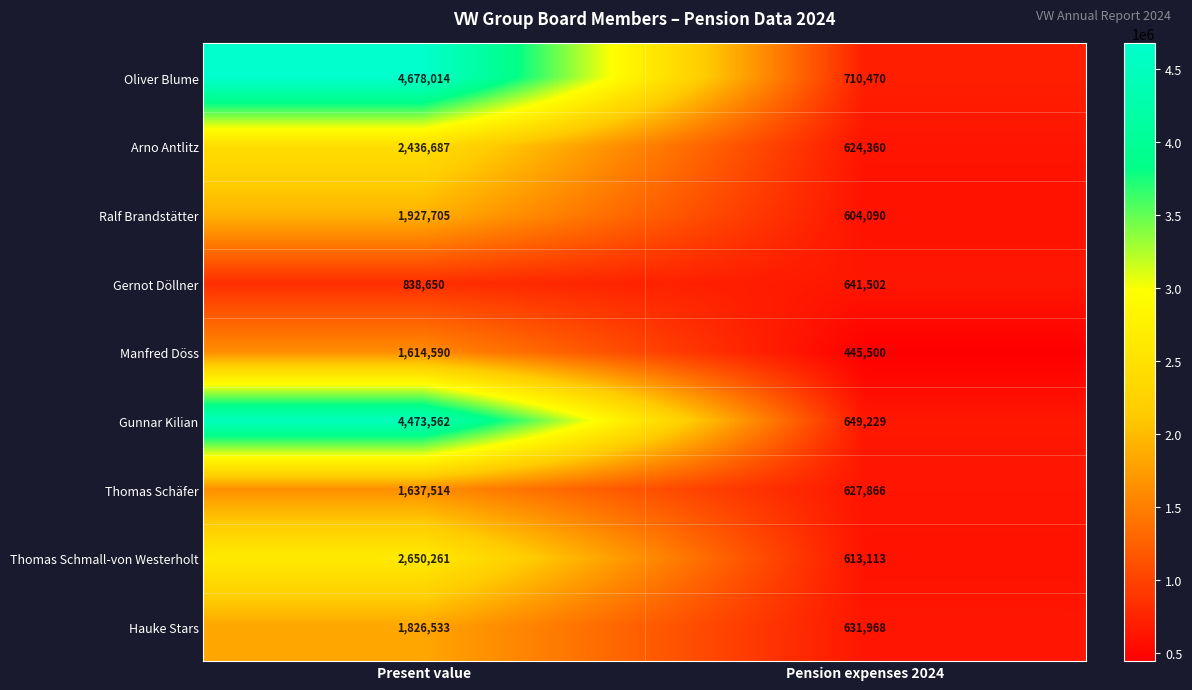

What is the difference between the maximum and minimum values in the Hauke Stars series?

1194565